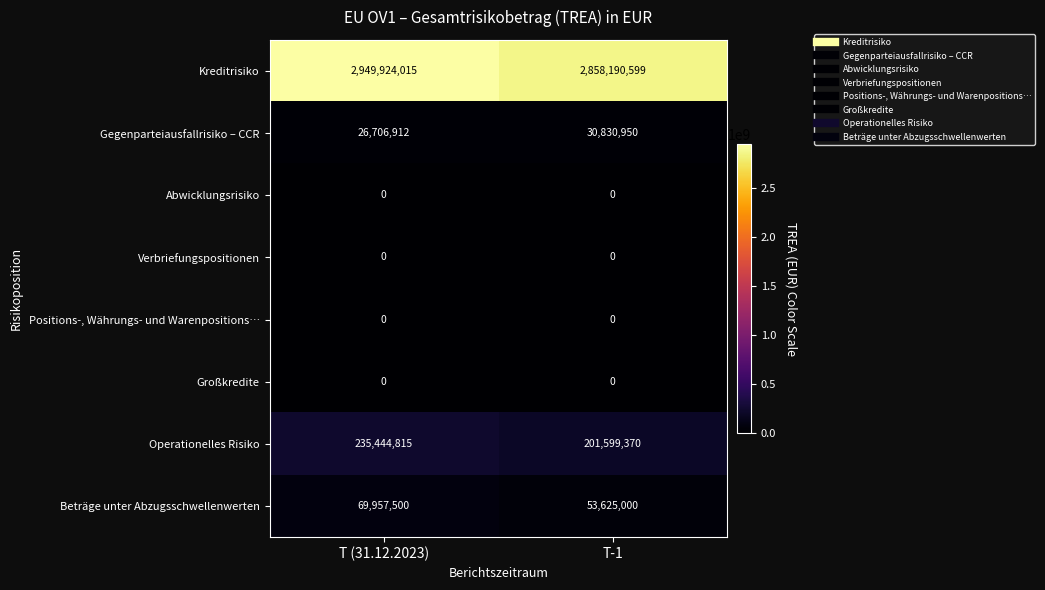

Where is Operationelles Risiko nearest to the value 218522092?

T-1